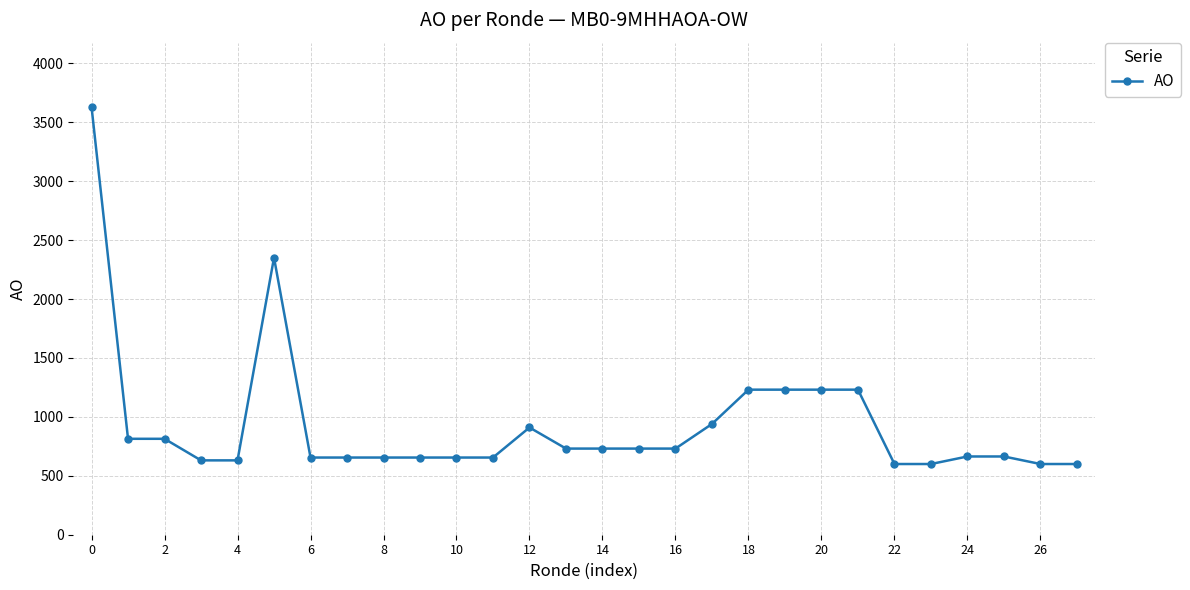

What is the value of the 10th point from the left?

655